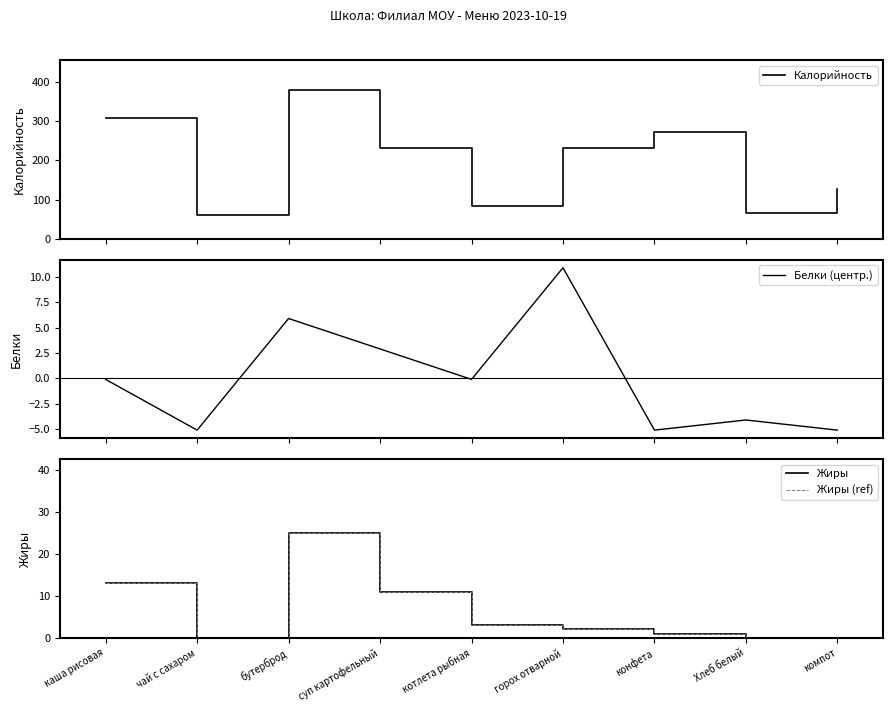

Reading right to left, transcribe all the data shown in this chart.

Калорийность: 128.0	65.0	273.0	233.0	84.0	232.0	381.0	60.0	308.0
Белки (центр.): -5.1	-4.1	-5.1	10.9	-0.1	2.9	5.9	-5.1	-0.1
Жиры: 0.0	0.0	1.0	2.0	3.0	11.0	25.0	0.0	13.0
Жиры (ref): 0.0	0.0	1.0	2.0	3.0	11.0	25.0	0.0	13.0